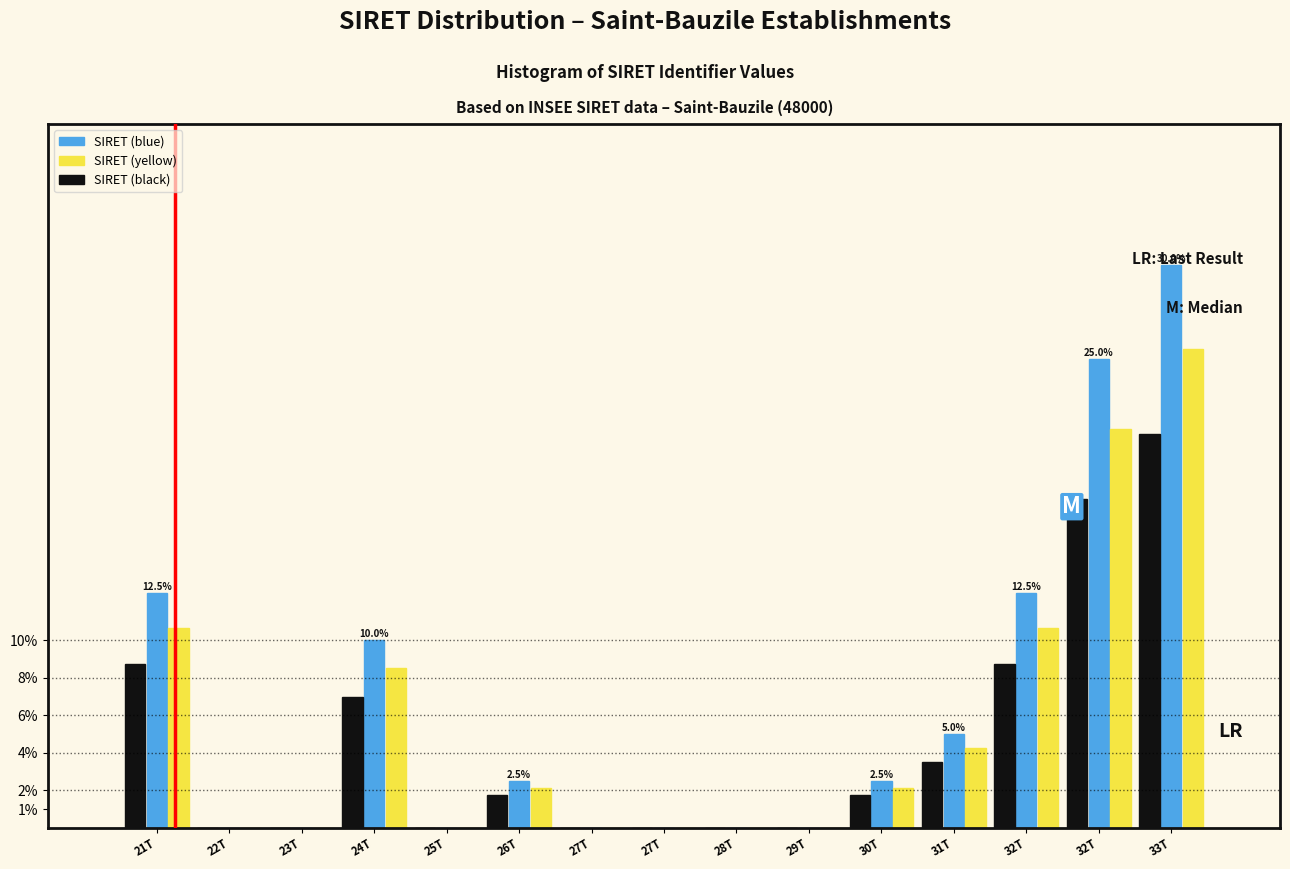

What are all the series names shown in the legend?

SIRET (blue), SIRET (yellow), SIRET (black)